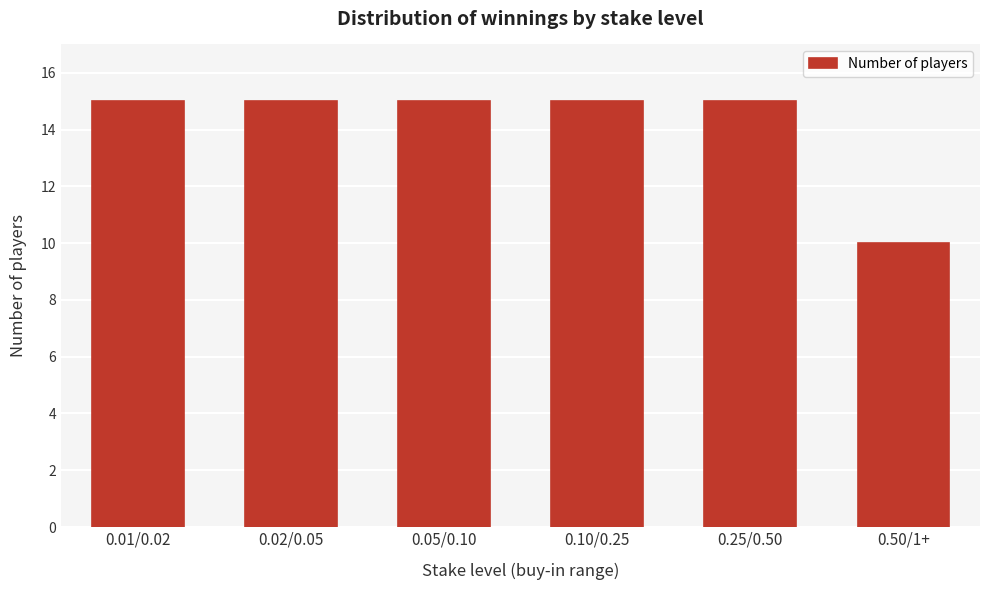

Reading right to left, what are all the values shown in this chart?

10	15	15	15	15	15